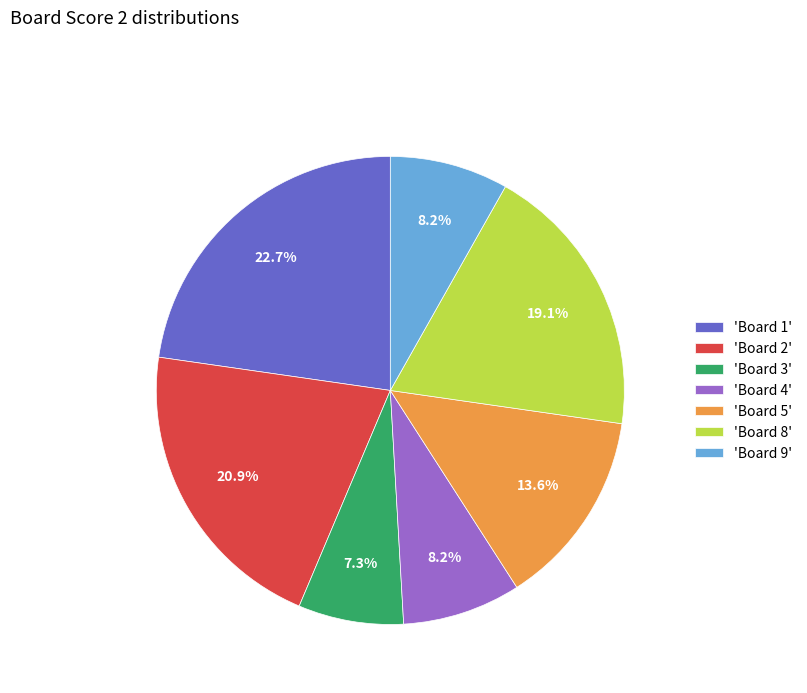

Is 'Board 5' the majority of the pie?

No